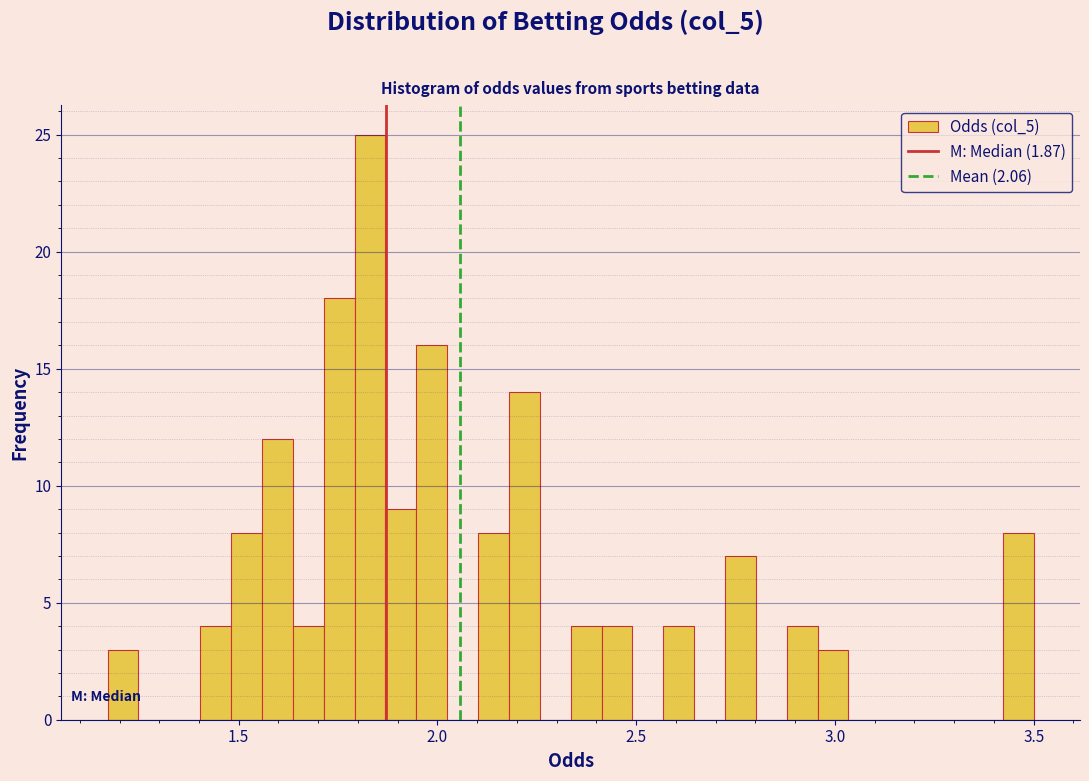

Around what value on the x-axis is the tallest bar? Give the approximate position of its centre, as read against the axis.

1.85